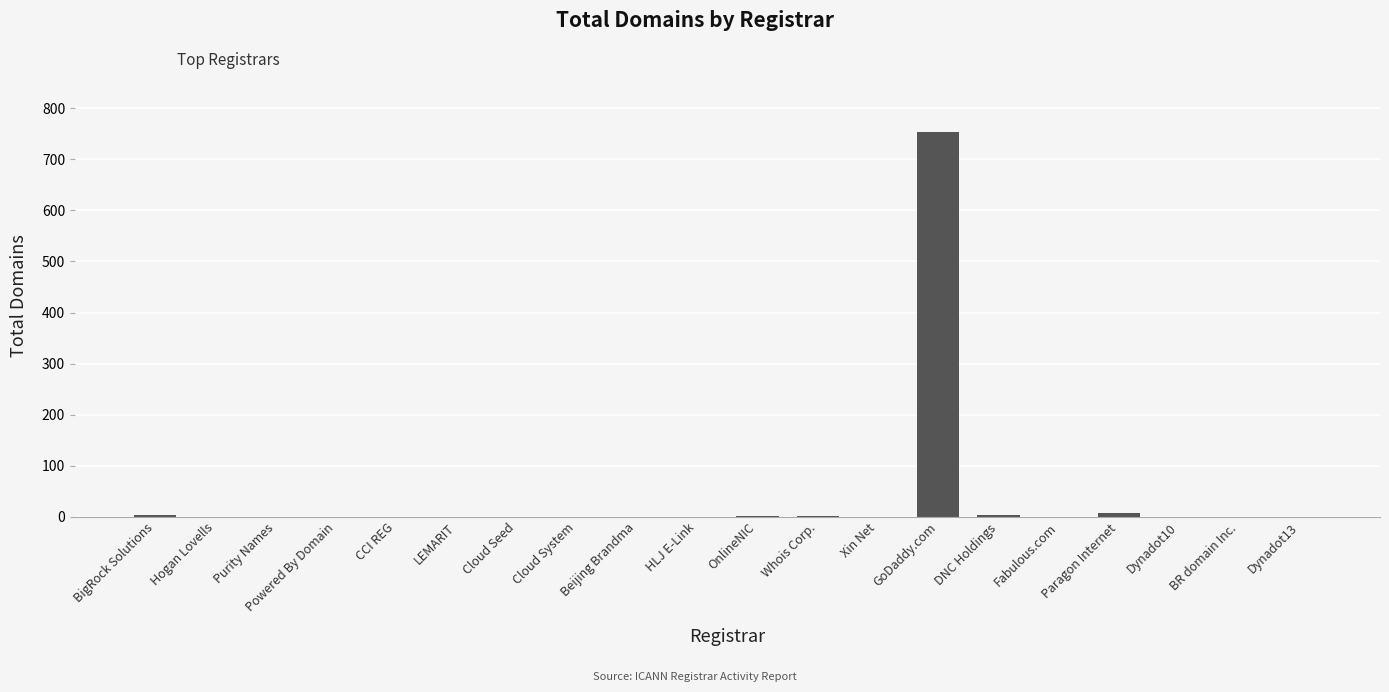

What is the maximum value shown in the chart?

754